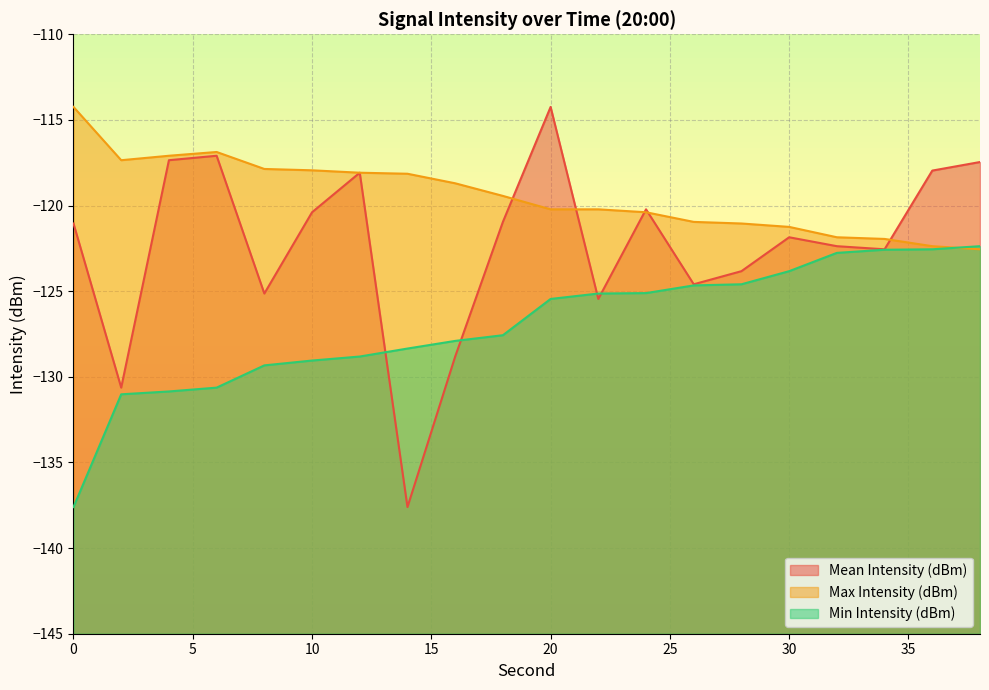

What is the total value across all series at 32?

-367.0